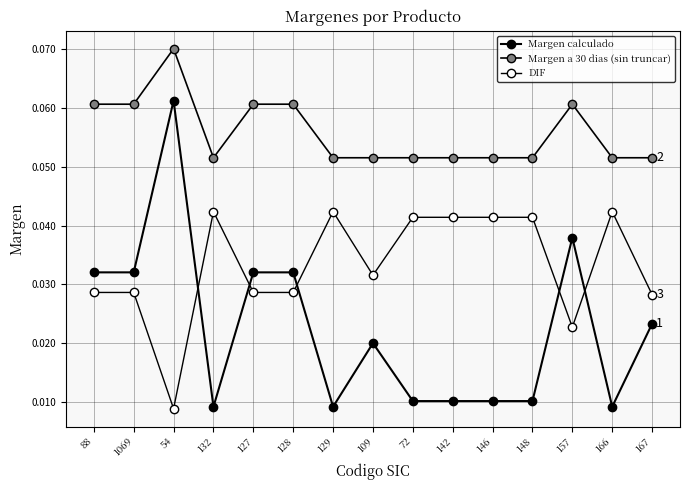

Is this an area chart (filled region under the line)?

No